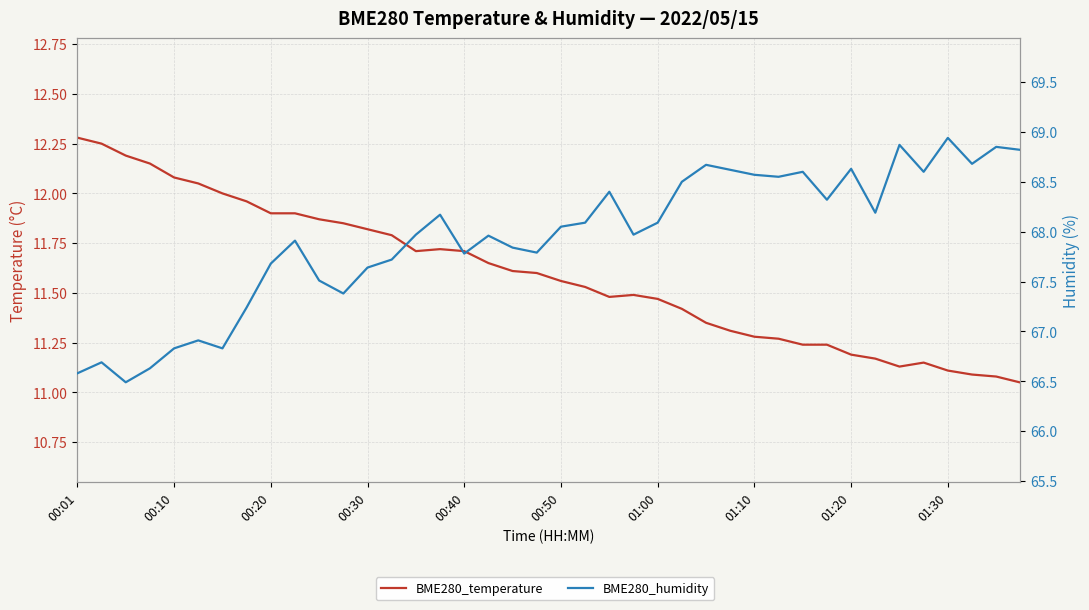

At how many categories does at least one series exceed 41?

40